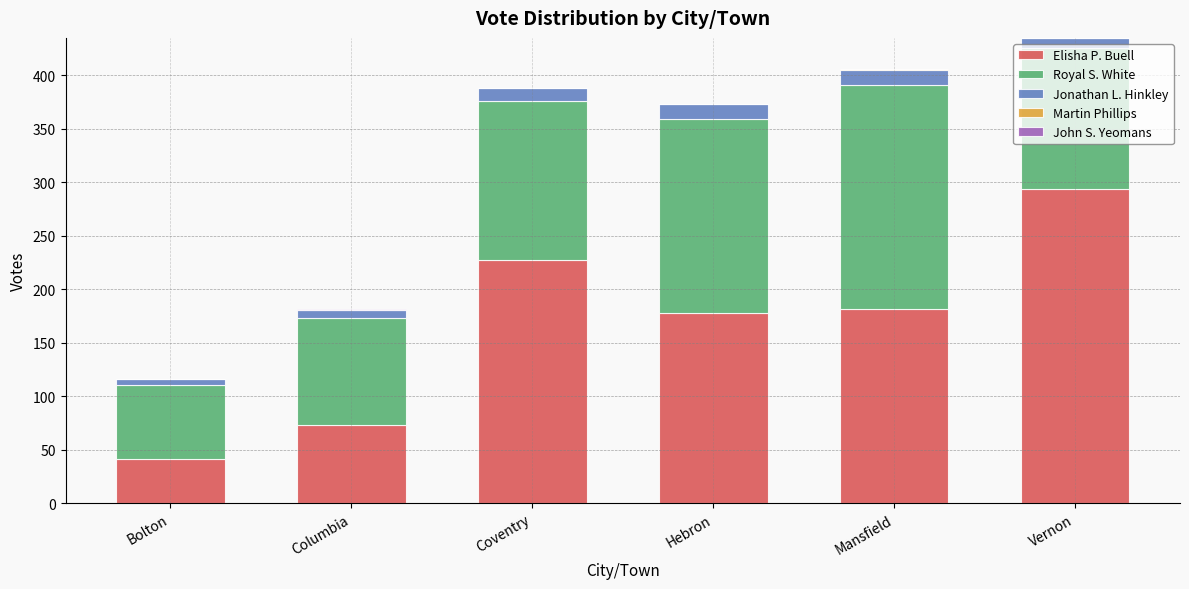

What is the maximum value for Elisha P. Buell?

294